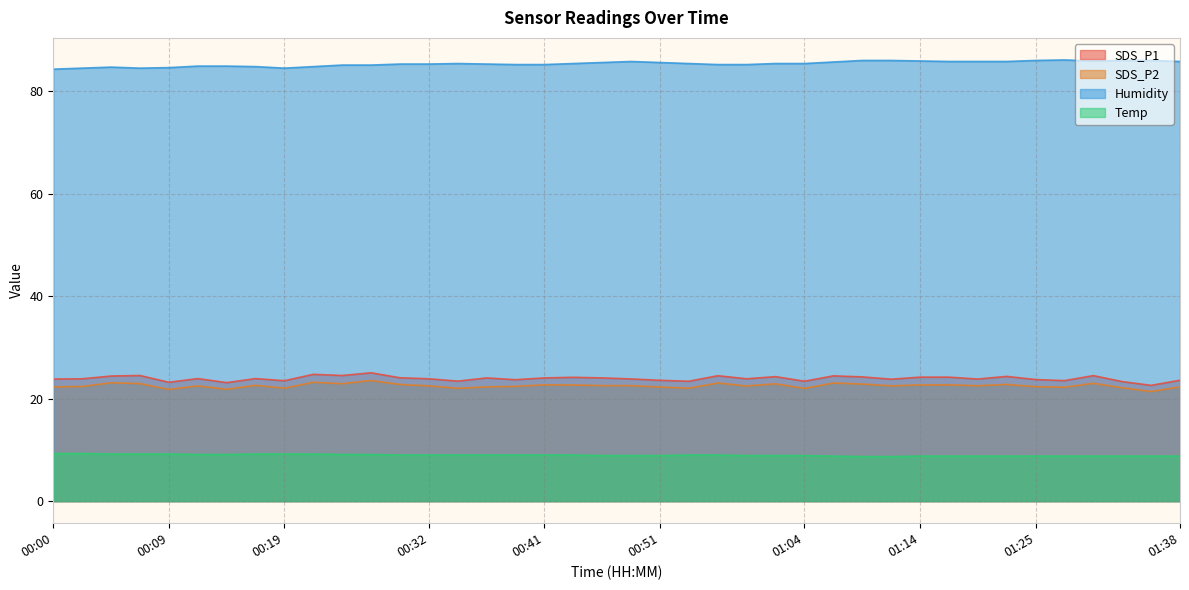

At which category does Humidity reach its first local peak?

00:05